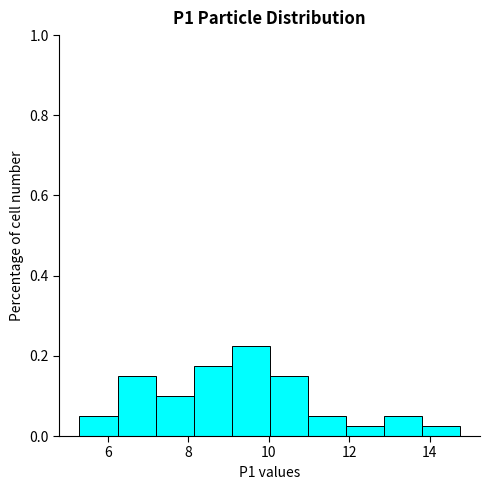

Which range on the x-axis has the tallest bar?

9.0 to 10.0